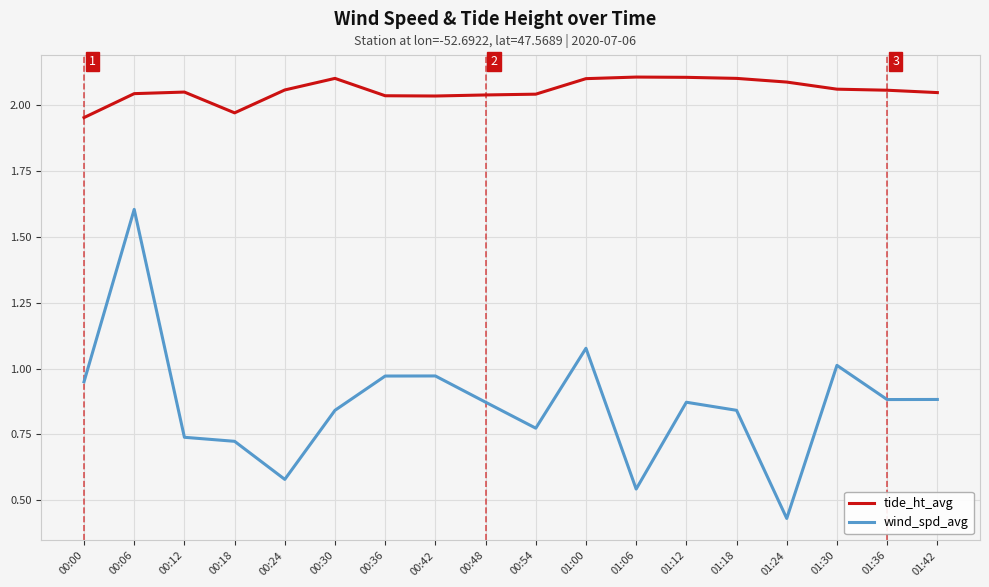

What are all the series names shown in the legend?

tide_ht_avg, wind_spd_avg